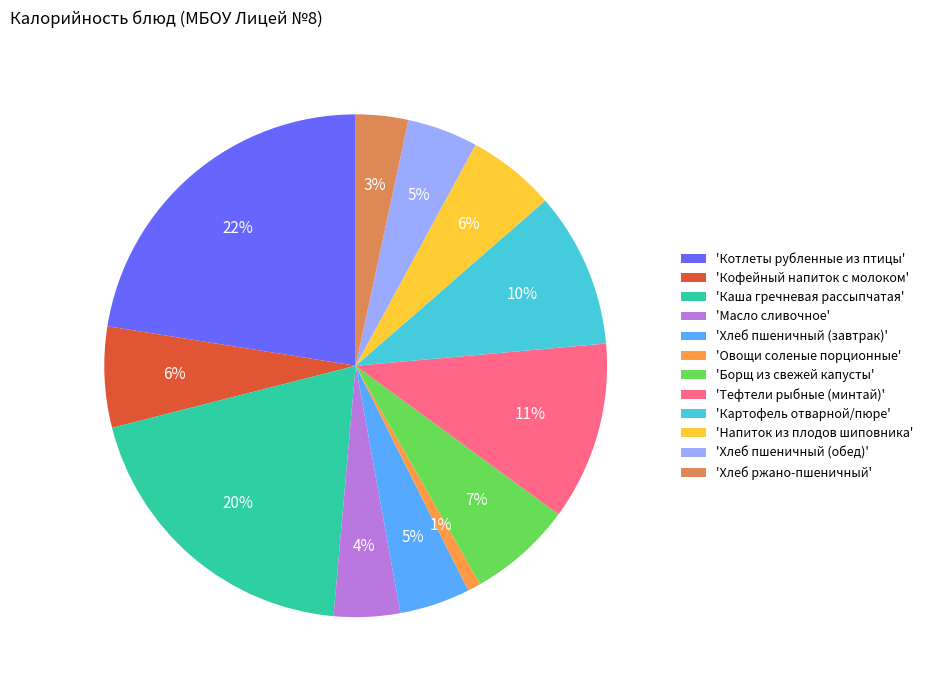

To the nearest percent, what is the average slice percentage?

8%